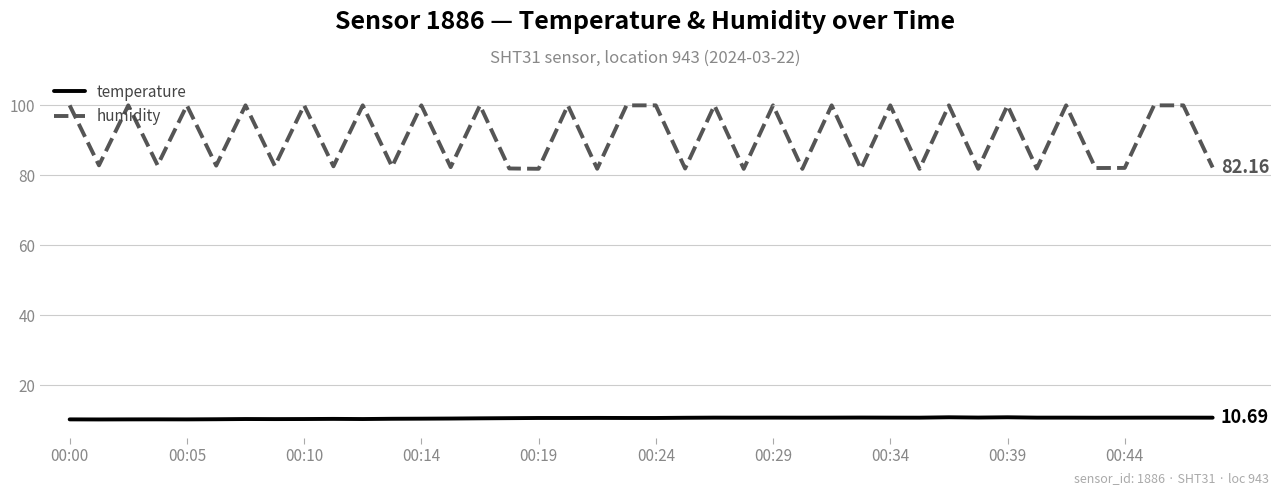

Rank the series by their average value, from highest to lowest.

humidity, temperature